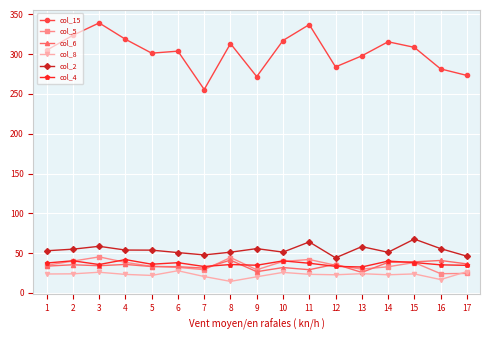

How many lines are shown in the chart?

6